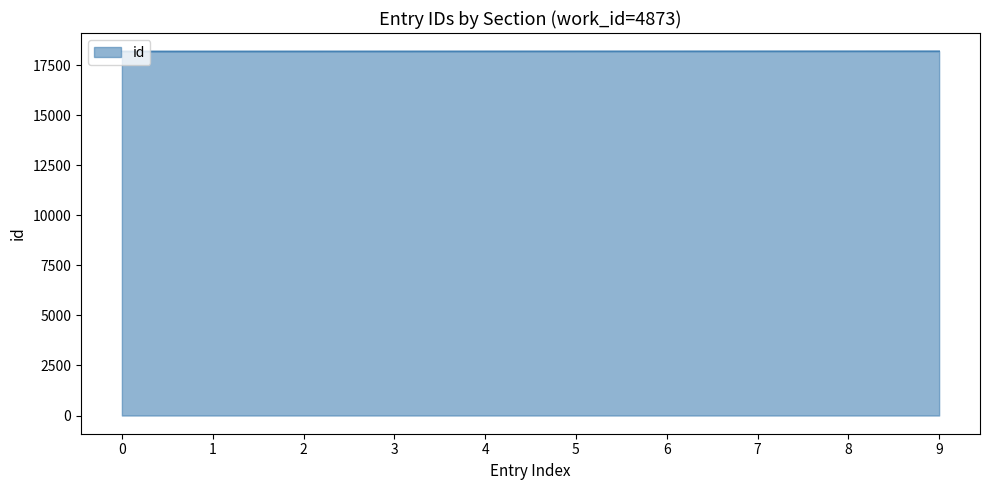

The value at 9 is 18193. True or false?

True